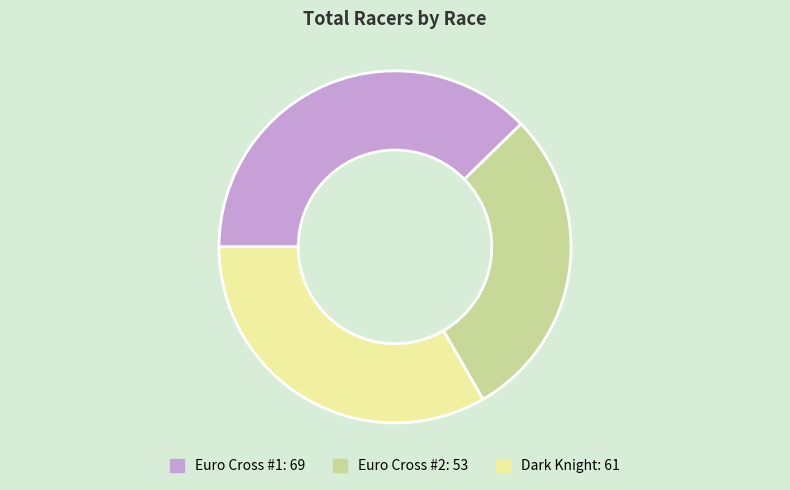

True or false: Dark Knight accounts for 41% of the total.

False